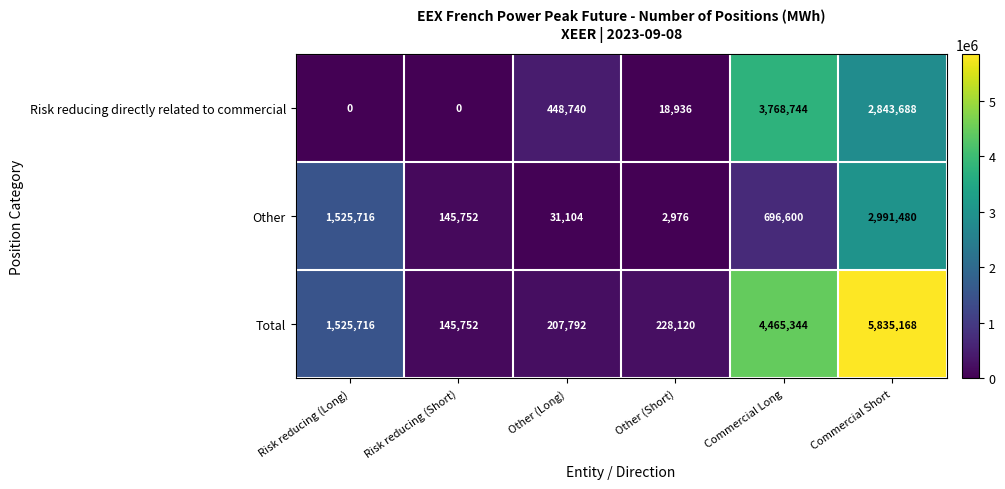

Where is Risk reducing directly related to commercial nearest to the value 1884372?

Commercial Short